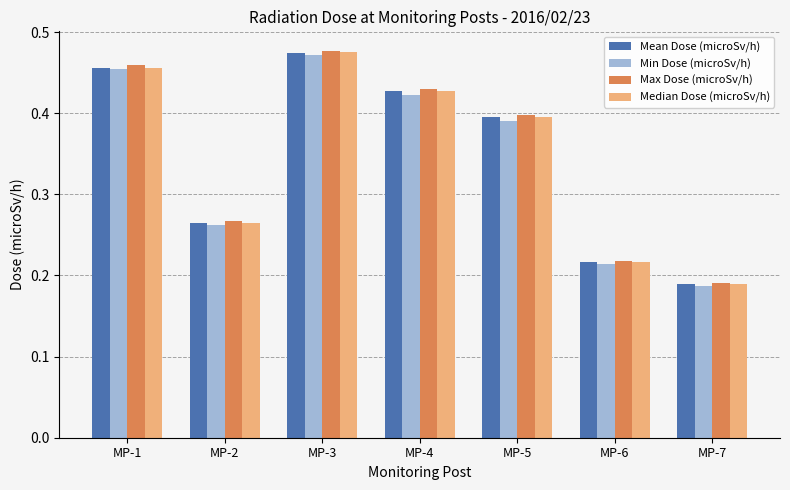

How many groups of bars are there?

7